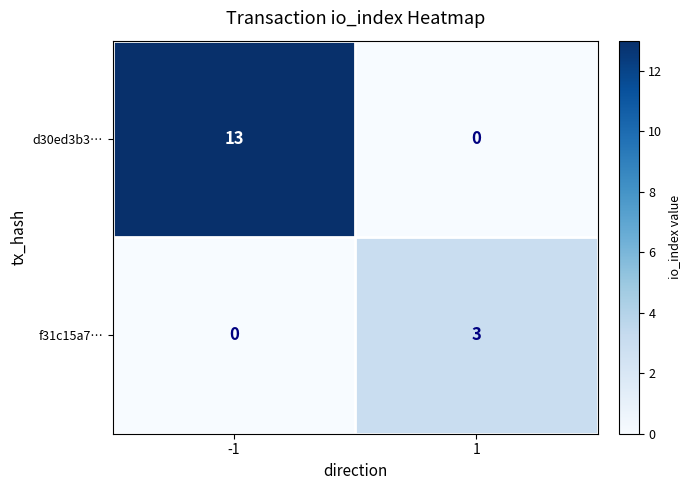

Is it true that f31c15a7… equals 0 at -1?

True